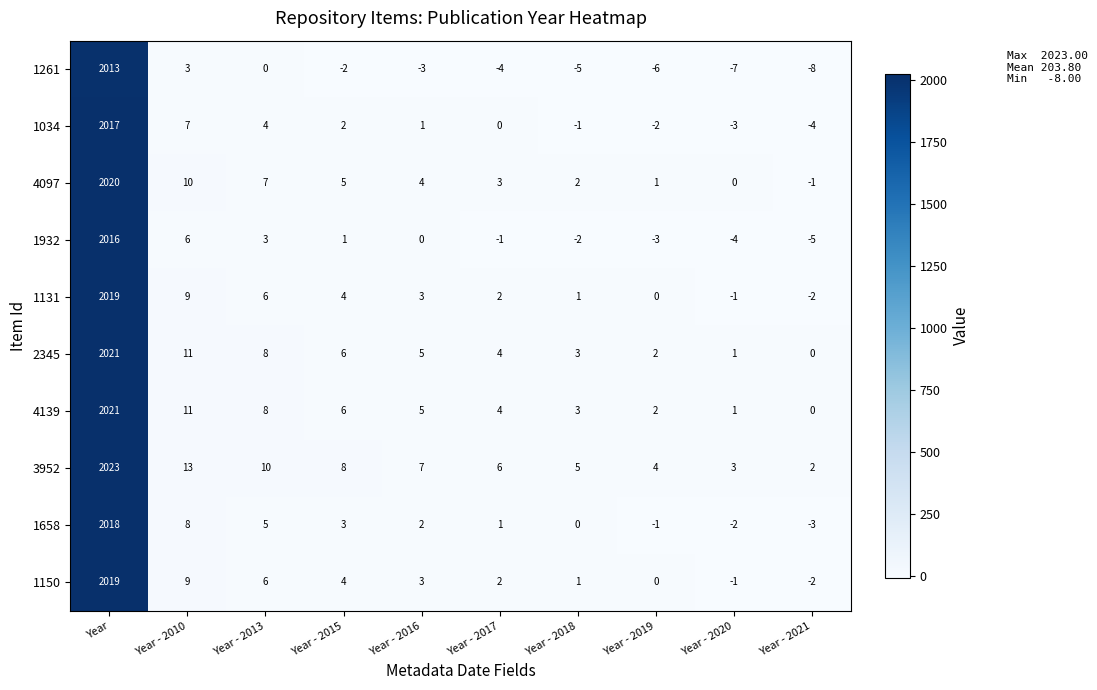

What is the difference between the highest and lowest values at Year?

10